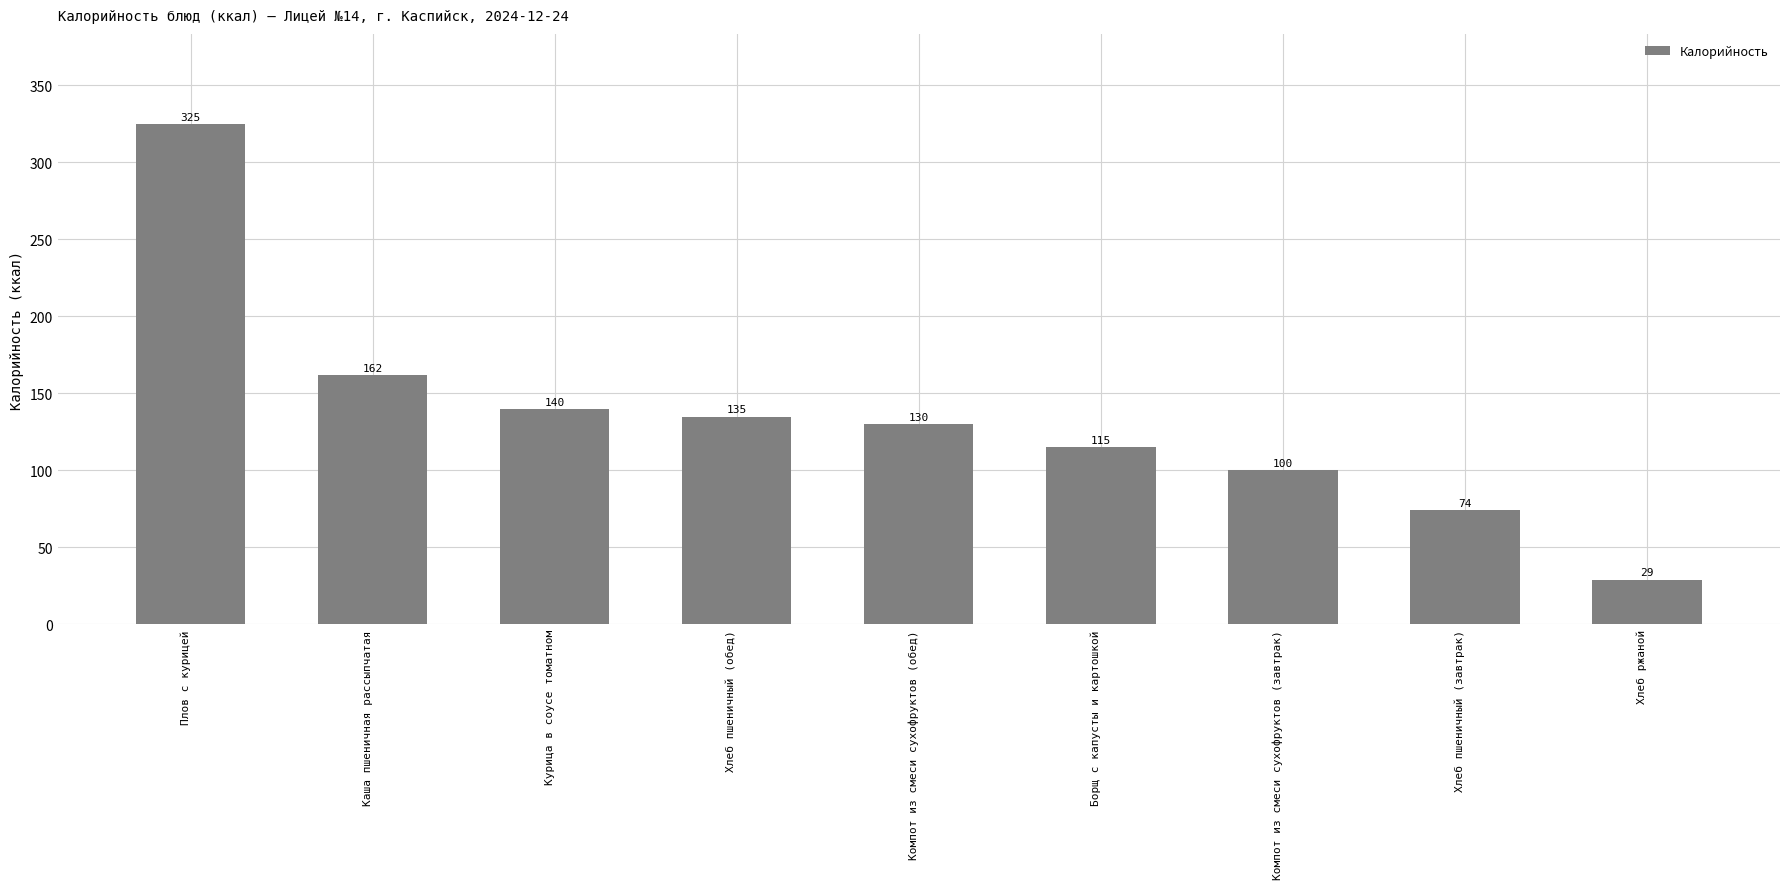

Is it true that the value at Каша пшеничная рассыпчатая is 104?

False